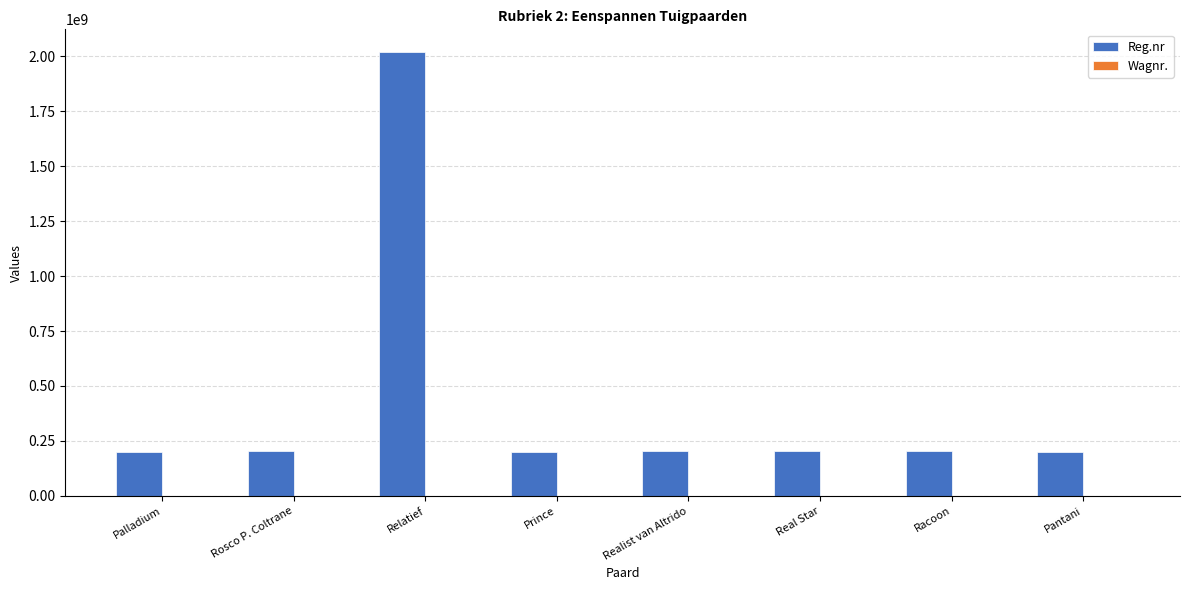

Which series changed the most between Palladium and Relatief?

Reg.nr